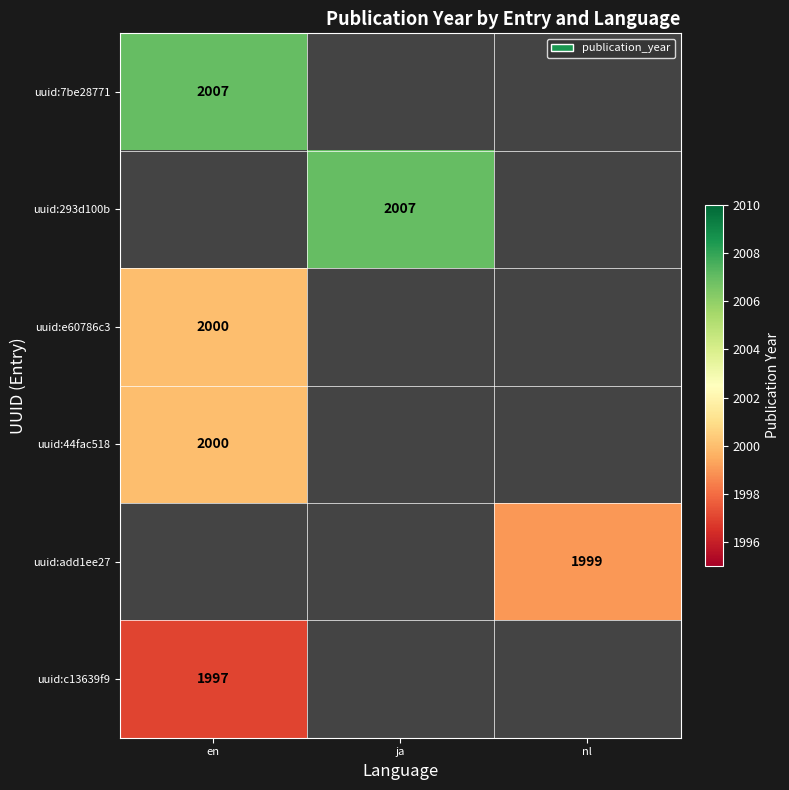

How many data points does each series have?

3